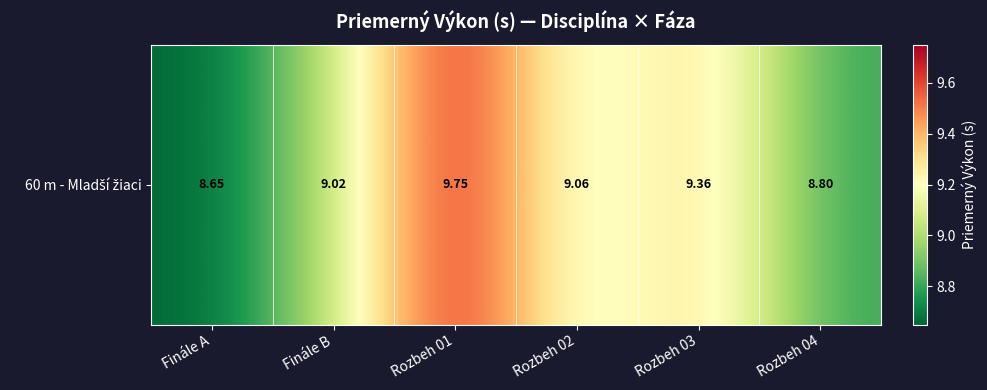

Reading right to left, transcribe all the data shown in this chart.

Rozbeh 04=8.8	Rozbeh 03=9.4	Rozbeh 02=9.1	Rozbeh 01=9.7	Finále B=9.0	Finále A=8.7